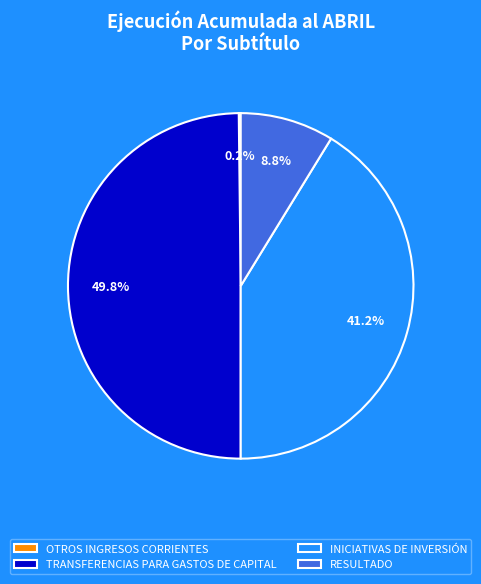

Combined, what portion of the pie is RESULTADO and INICIATIVAS DE INVERSIÓN?

50.0%